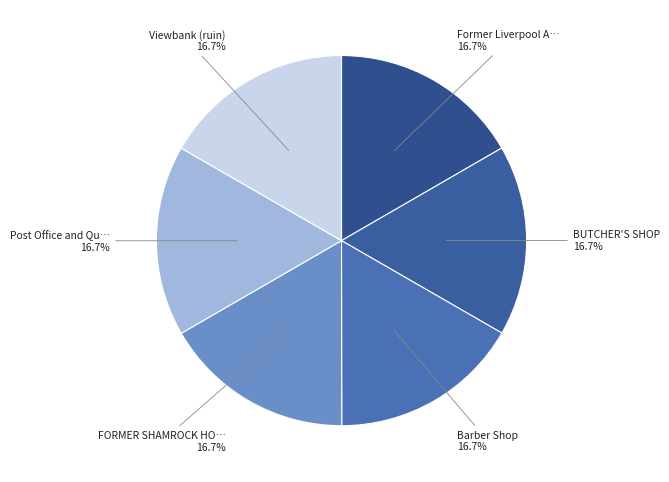

How many segments does this pie chart have?

6